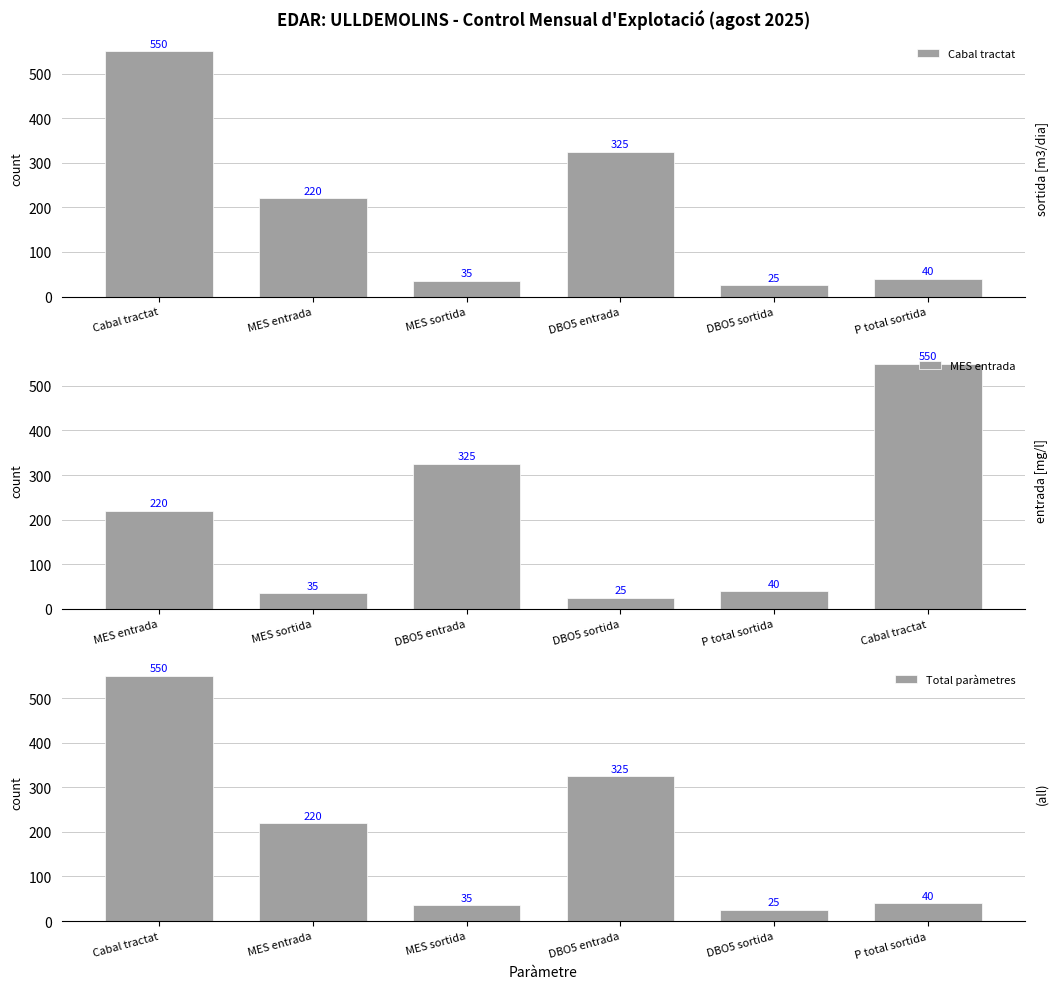

What is the difference between the Cabal tractat values at P total sortida and Cabal tractat?

510